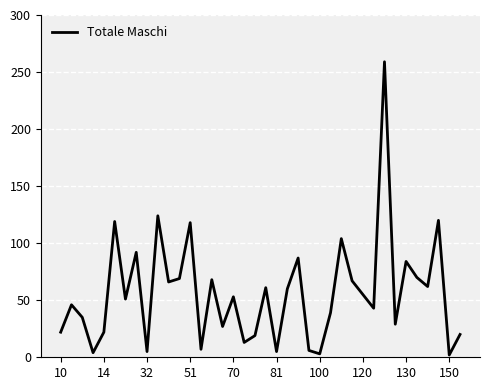

What is the difference between the maximum and minimum values?

257